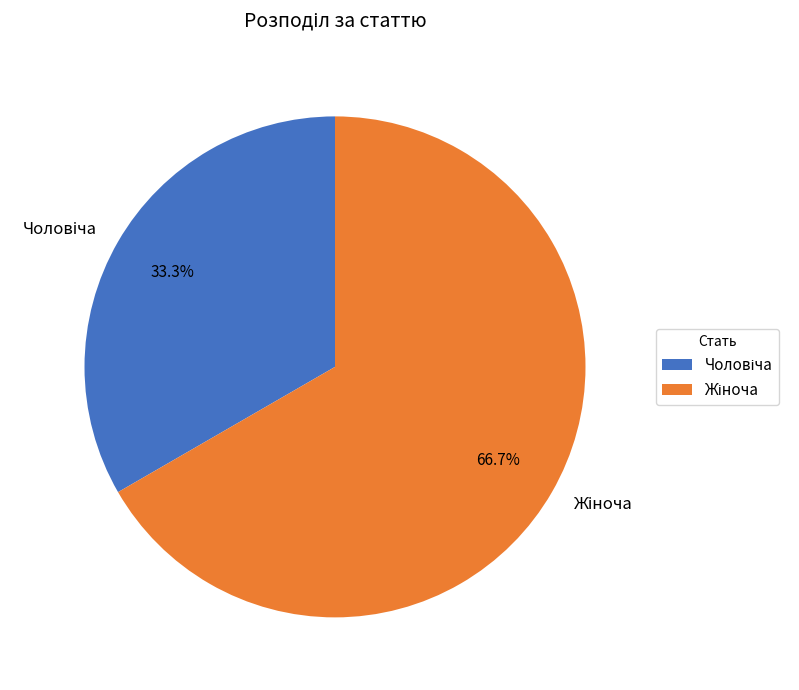

Does any single category account for the majority?

Yes